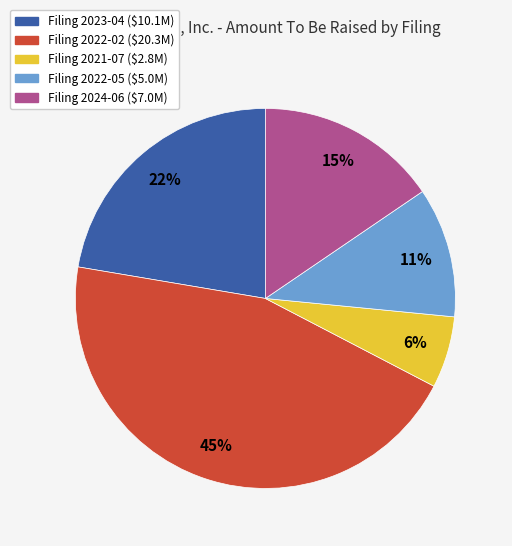

Is there a majority slice in this chart?

No